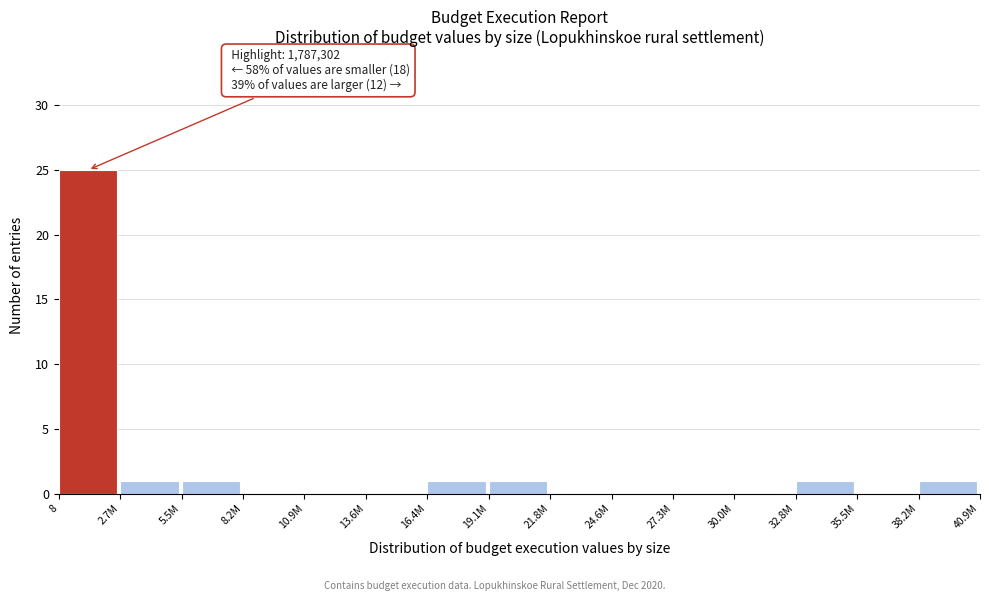

Reading left to right, extract all data points from this chart.

8=25	2.7M=1	5.5M=1	8.2M=0	10.9M=0	13.6M=0	16.4M=1	19.1M=1	21.8M=0	24.6M=0	27.3M=0	30.0M=0	32.8M=1	35.5M=0	38.2M=1